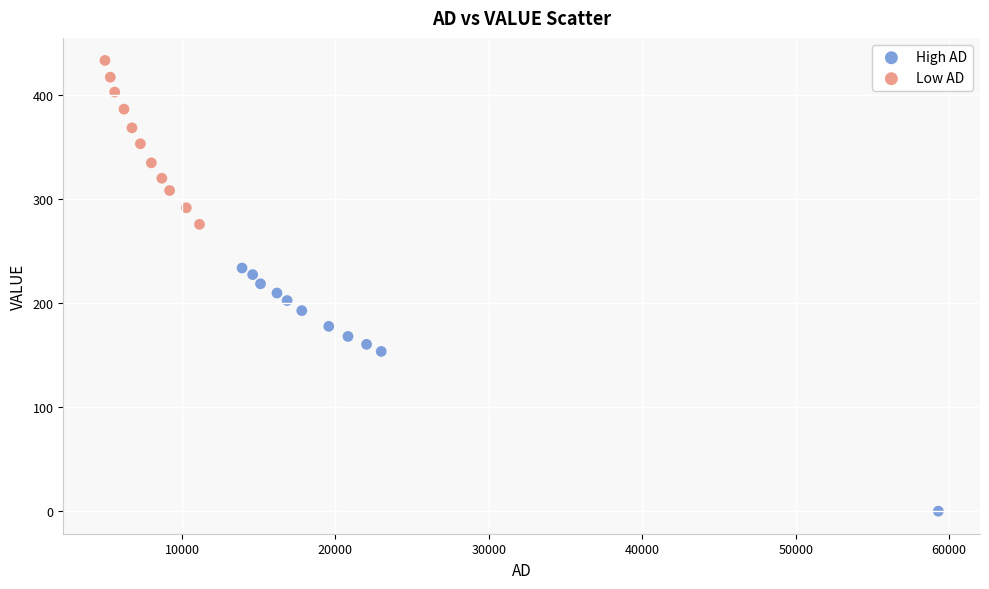

Which series contains the lowest Y value?

High AD